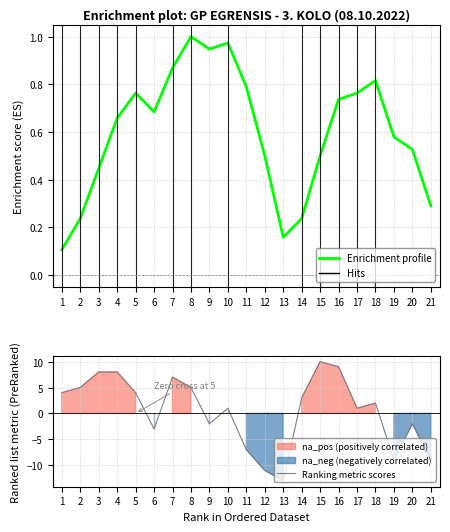

At which category is the sum across all series the highest?

15